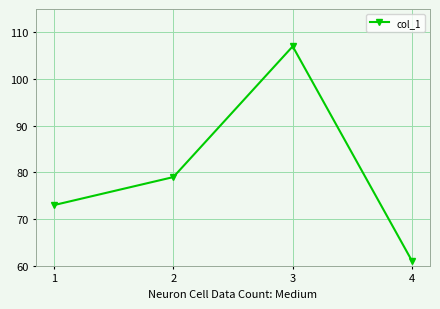

Reading left to right, extract all data points from this chart.

1=73	2=79	3=107	4=61